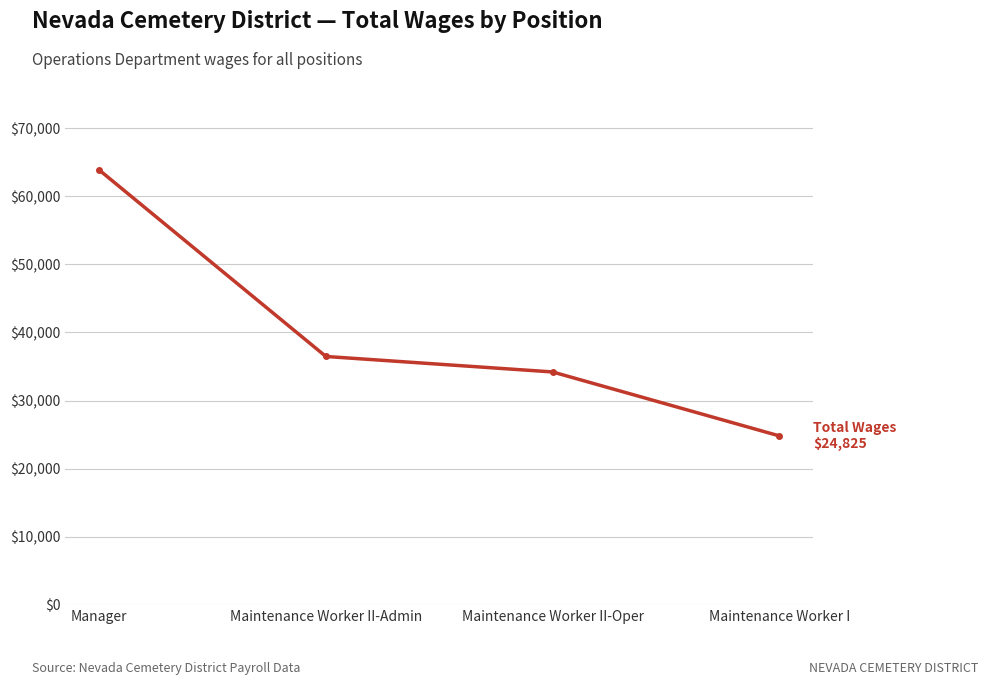

Count the number of categories in the chart.

4